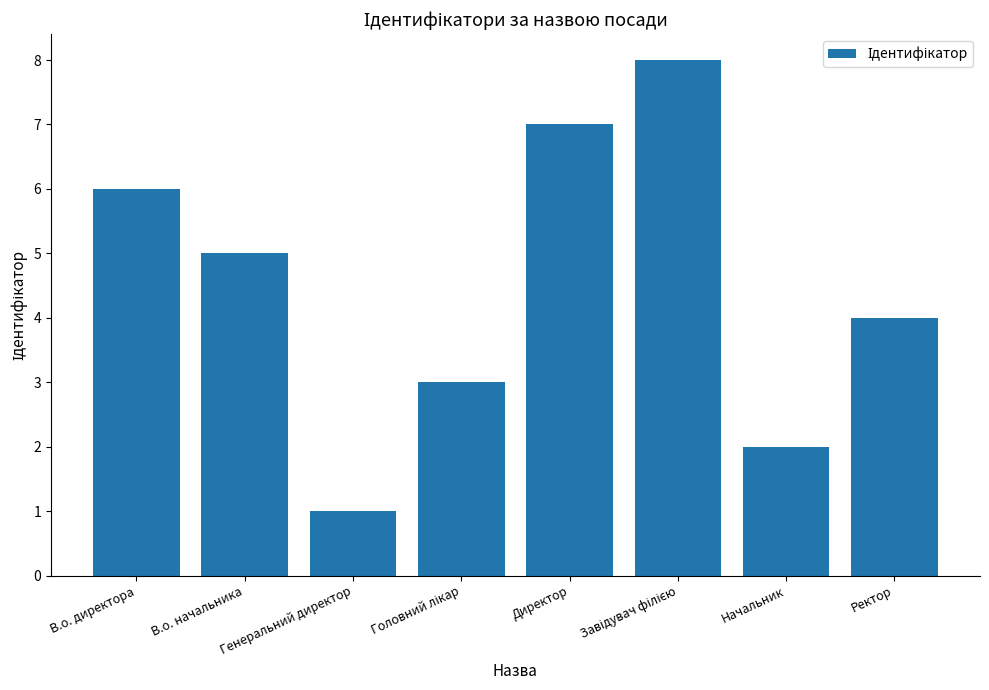

How many values are below 5?

4